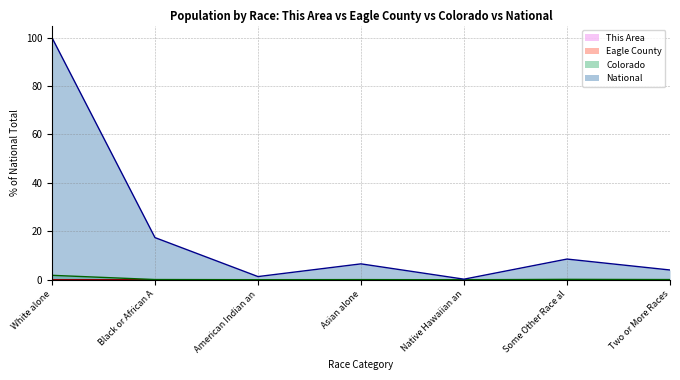

True or false: Colorado and Eagle County intersect in this chart.

False